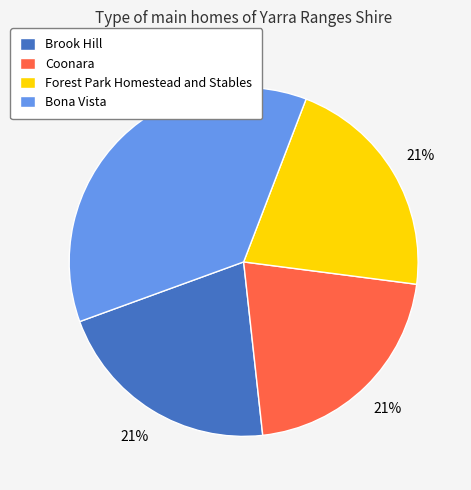

Which has a higher value, Bona Vista or Brook Hill?

Bona Vista